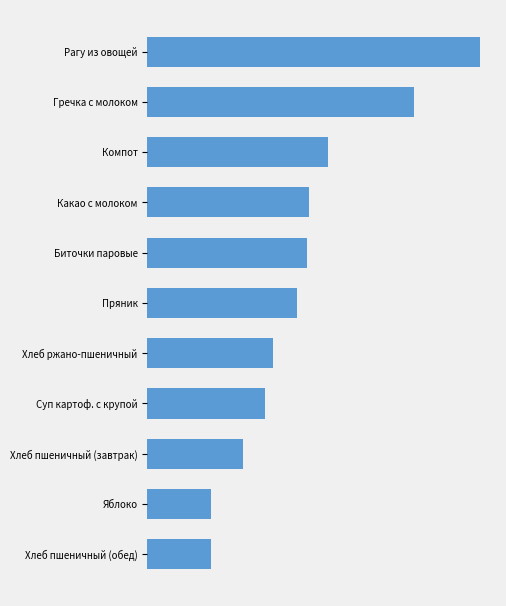

Are the bars horizontal?

Yes